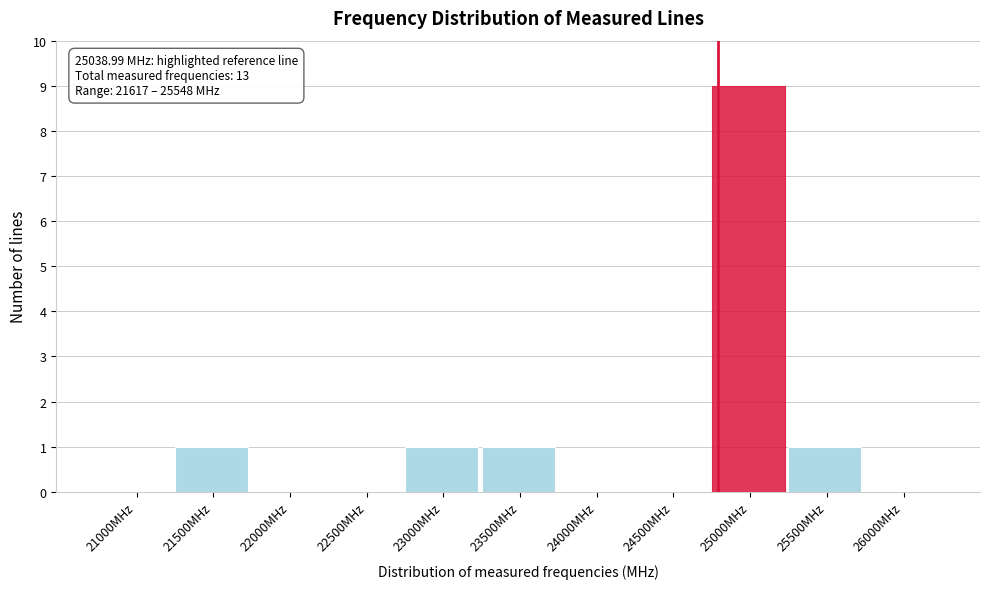

Reading left to right, what are all the values shown in this chart?

21000MHz=0	21500MHz=1	22000MHz=0	22500MHz=0	23000MHz=1	23500MHz=1	24000MHz=0	24500MHz=0	25000MHz=9	25500MHz=1	26000MHz=0